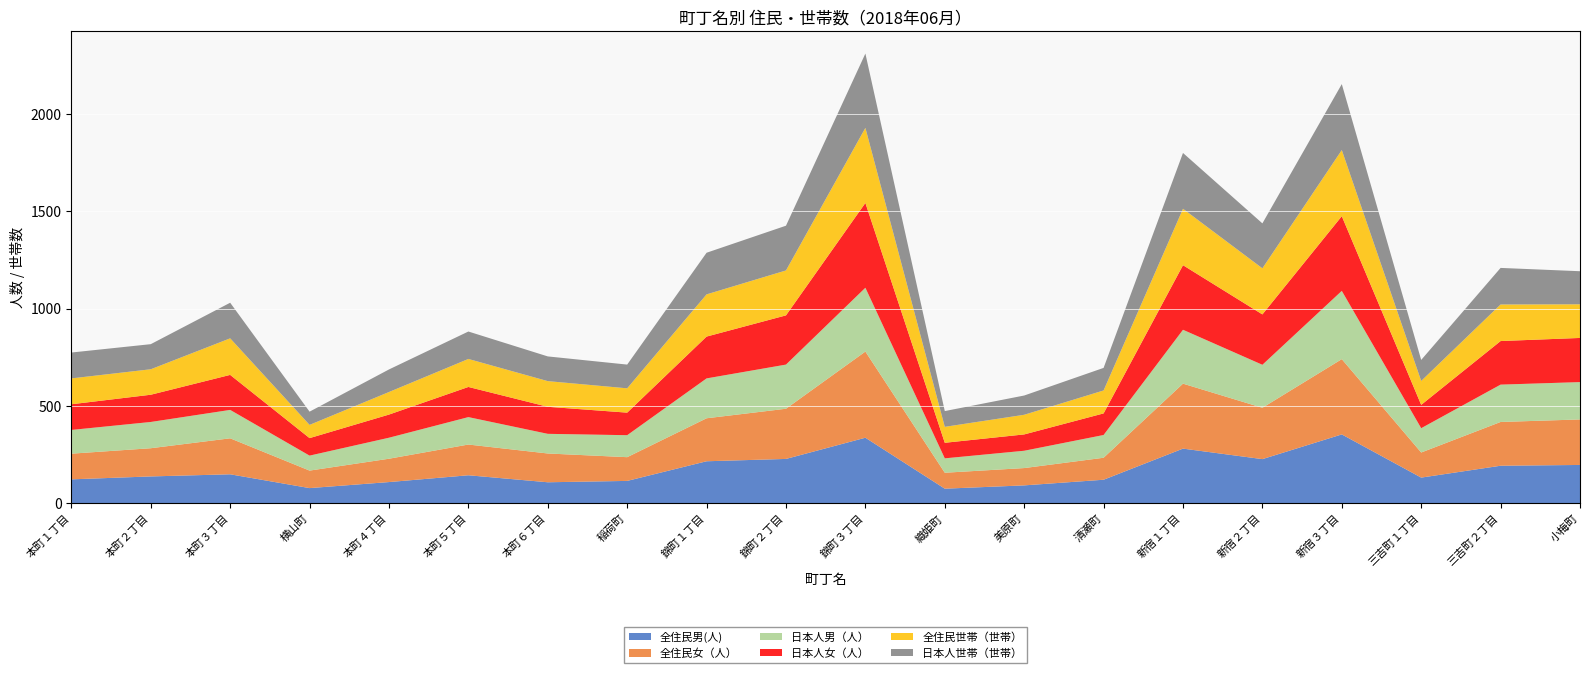

Reading left to right, transcribe all the data shown in this chart.

全住民男(人): 122	137	148	77	108	143	107	114	215	227	336	74	91	120	280	226	353	131	192	196
全住民女（人）: 132	145	185	90	120	158	148	122	221	258	443	82	89	113	334	264	387	129	225	234
日本人男（人）: 122	135	146	77	108	141	101	113	205	227	328	74	89	117	277	221	351	125	192	192
日本人女（人）: 132	140	180	90	119	155	139	116	215	253	436	80	84	111	332	259	384	120	224	227
全住民世帯（世帯）: 133	131	188	68	116	144	132	125	217	231	386	82	101	118	290	237	340	123	188	173
日本人世帯（世帯）: 133	129	183	68	116	141	127	122	214	230	382	81	99	116	287	231	339	108	188	170